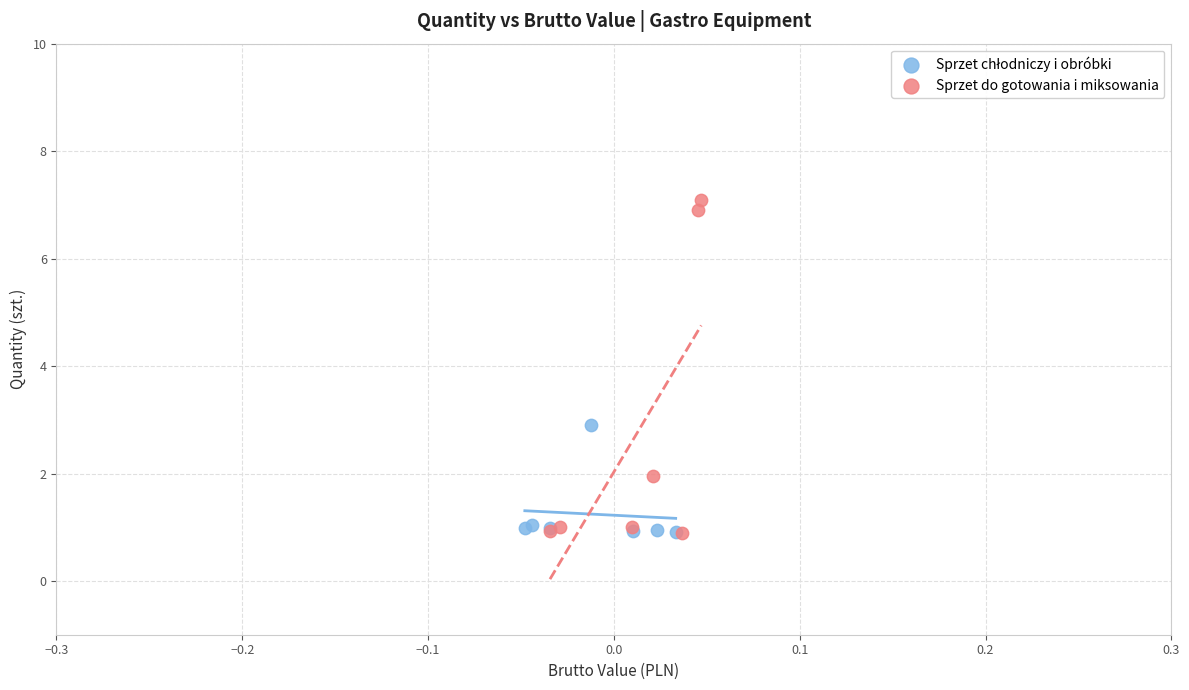

Which series has the largest Y range (max minus min)?

Sprzet do gotowania i miksowania